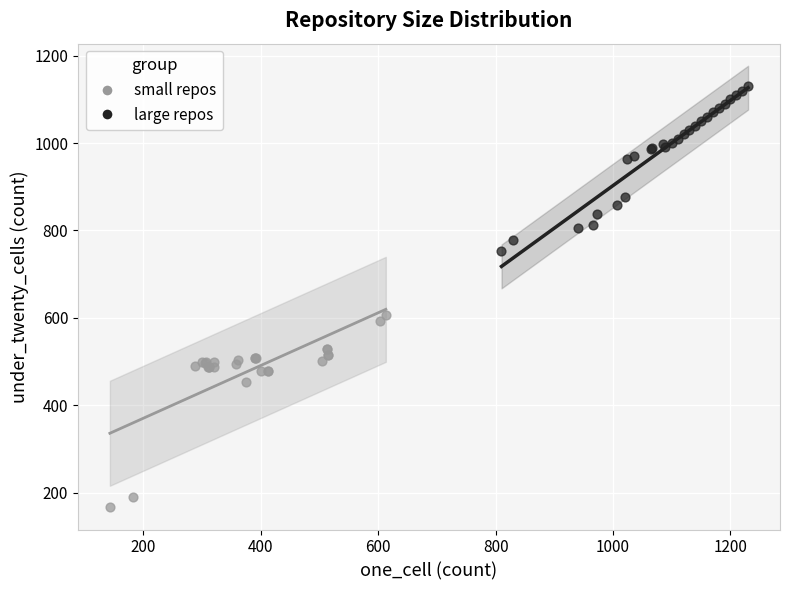

Which series has the largest Y range (max minus min)?

small repos